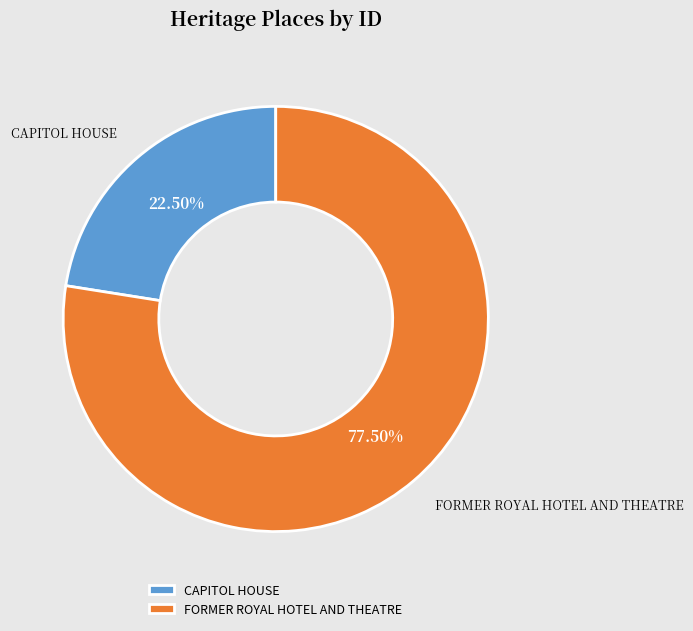

Approximately how many times larger is the value at FORMER ROYAL HOTEL AND THEATRE compared to CAPITOL HOUSE?

3.4